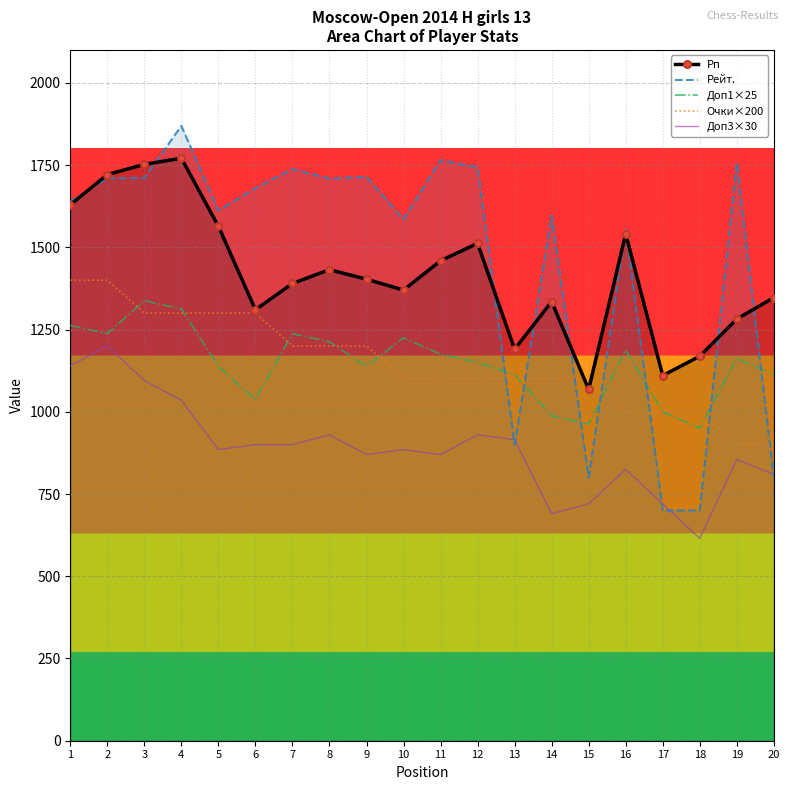

What is the difference between the maximum and minimum values in the Рейт. series?

1169.0